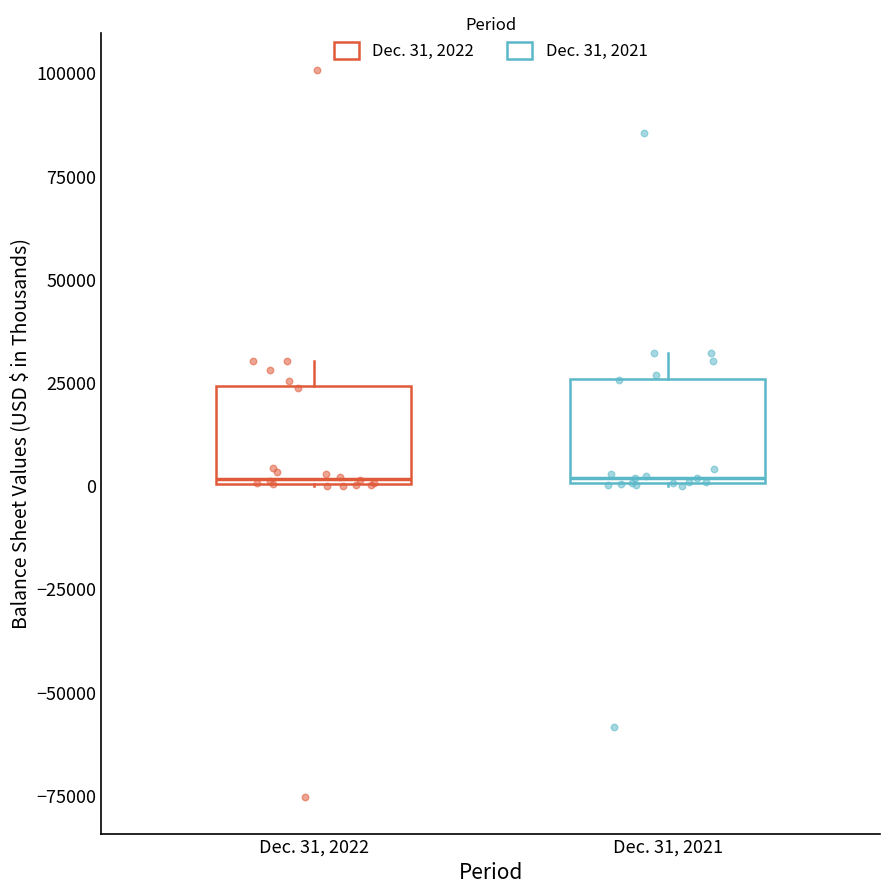

Reading left to right, transcribe this box plot: for each box, give where its median line is, the range the box spans, and where its two whiskers end, as read against the y-axis. The values are not printed on the chart, so give them approximately, as read against the axis.

Dec. 31, 2022: median 0, box 0 to 25000, whiskers 0 to 30000
Dec. 31, 2021: median 0, box 0 to 25000, whiskers 0 to 30000